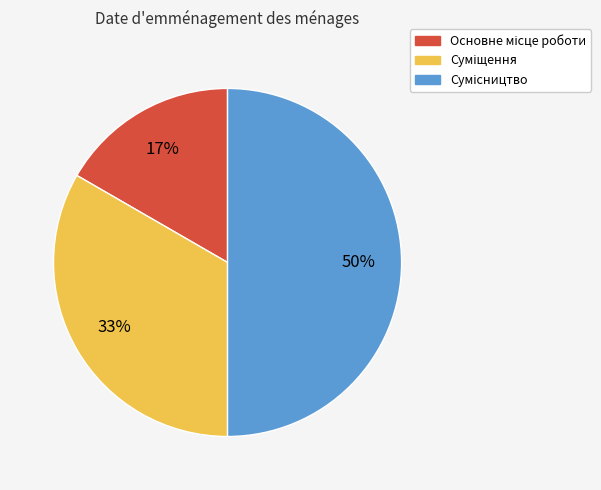

To the nearest percent, what is the difference between the largest and smallest slice percentages?

33%